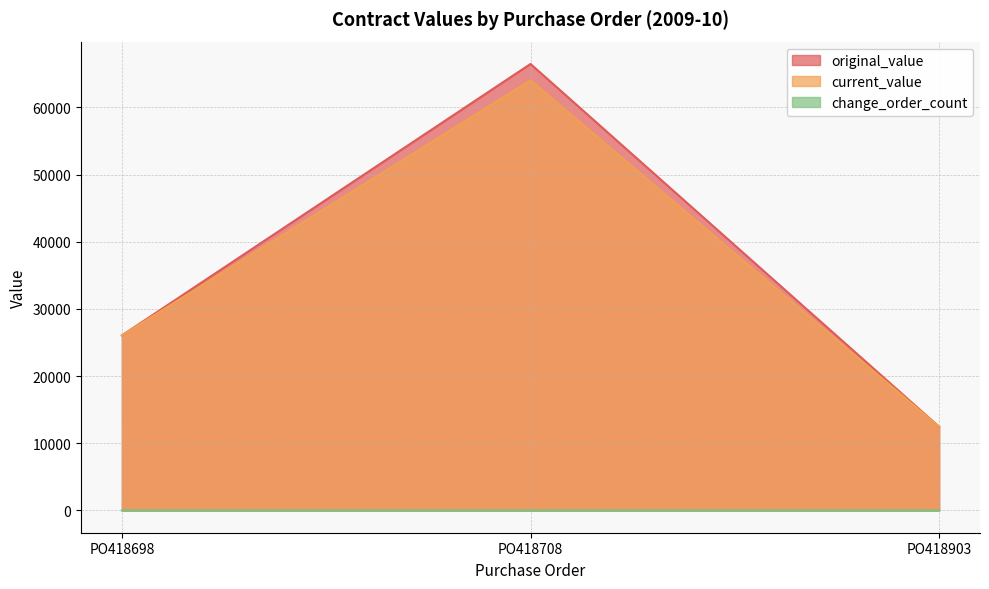

Which series has the largest total across all categories?

original_value